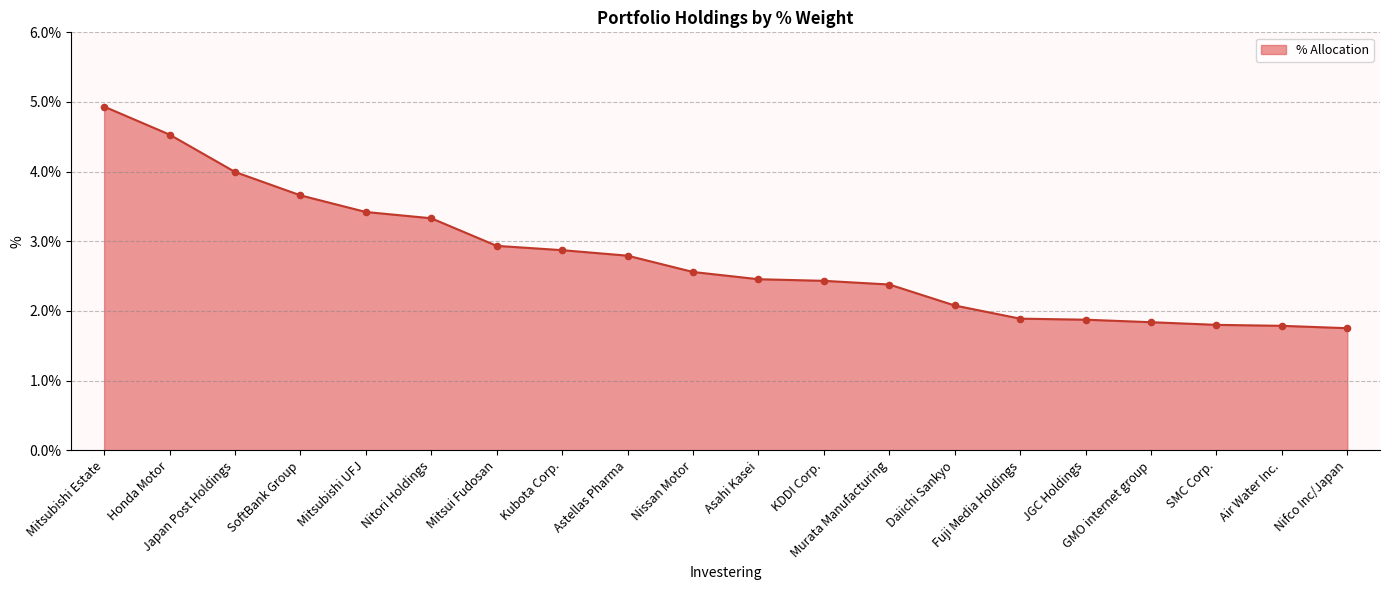

What is the ratio of the value at Mitsubishi UFJ to the value at Mitsui Fudosan?

1.2